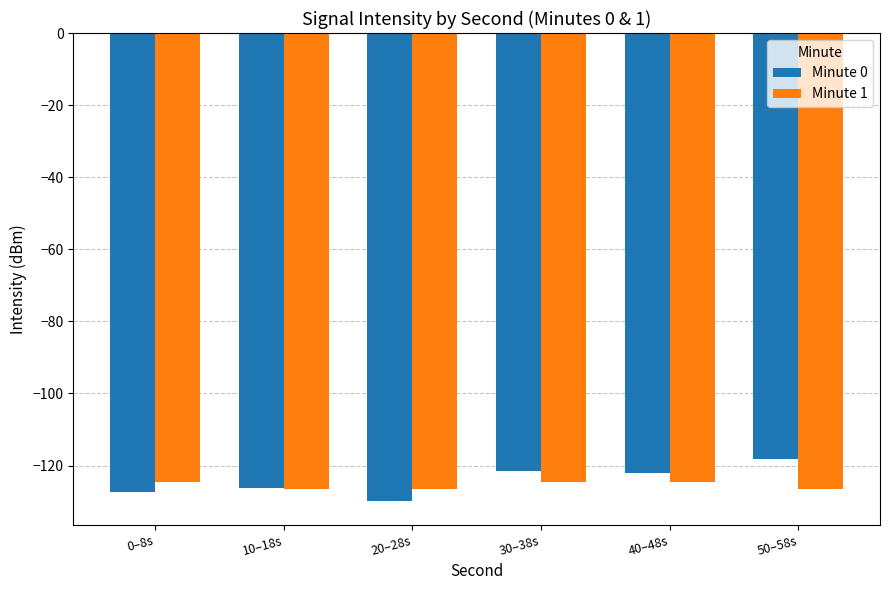

What is the sum of all Minute 1 values?

-753.2